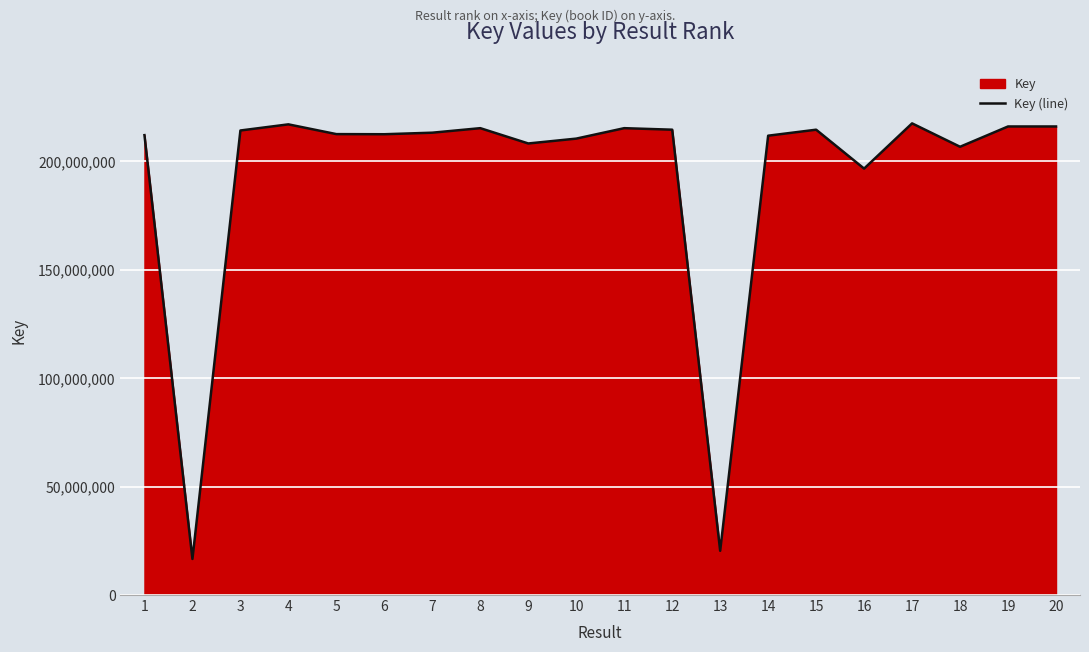

Where is the data nearest to the value 117009394?

16